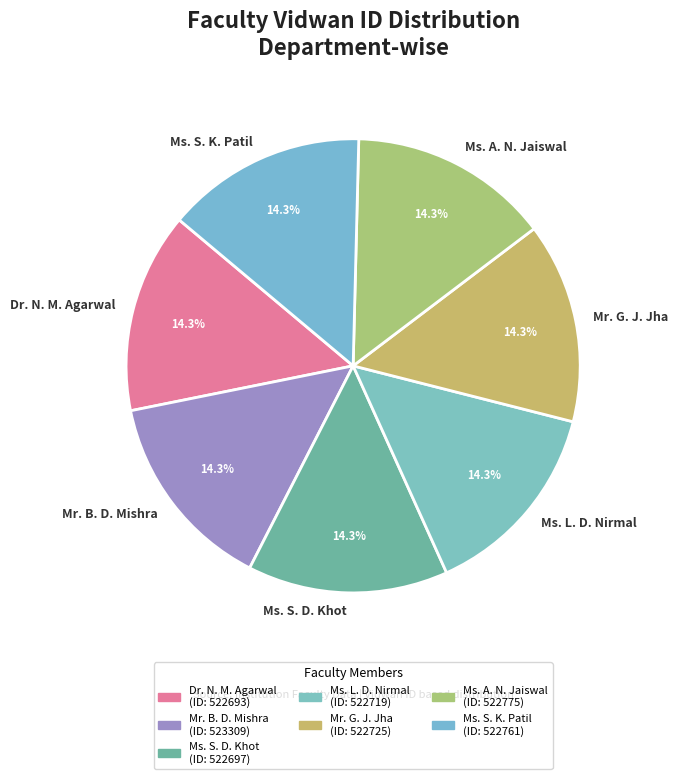

What is the total percentage of Ms. S. K. Patil and Mr. G. J. Jha?

28.6%